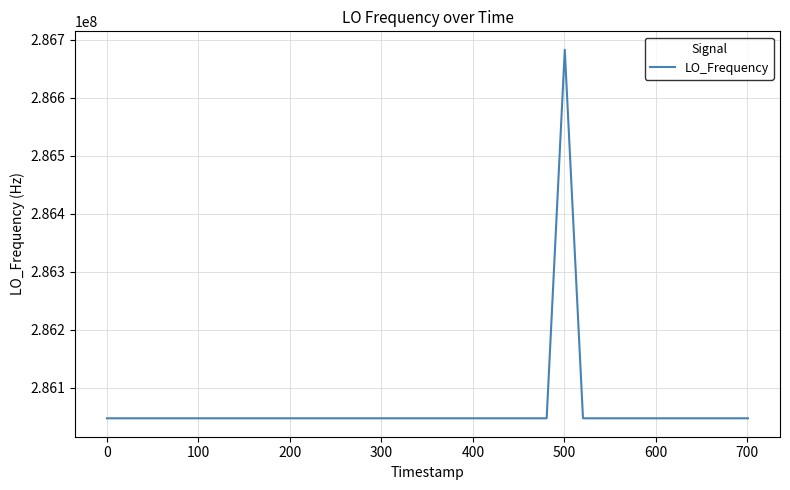

What is the maximum value shown in the chart?

286682709.7